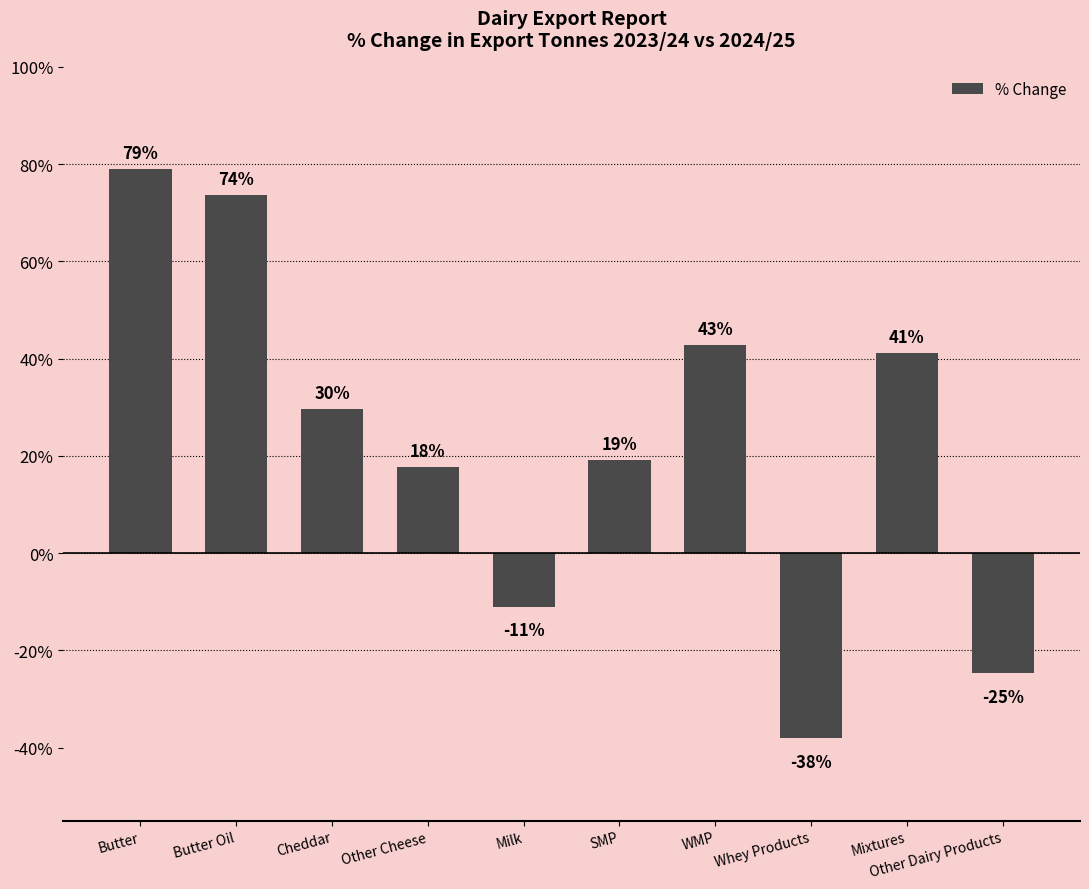

Is it true that the value at Butter Oil is 0.3?

False